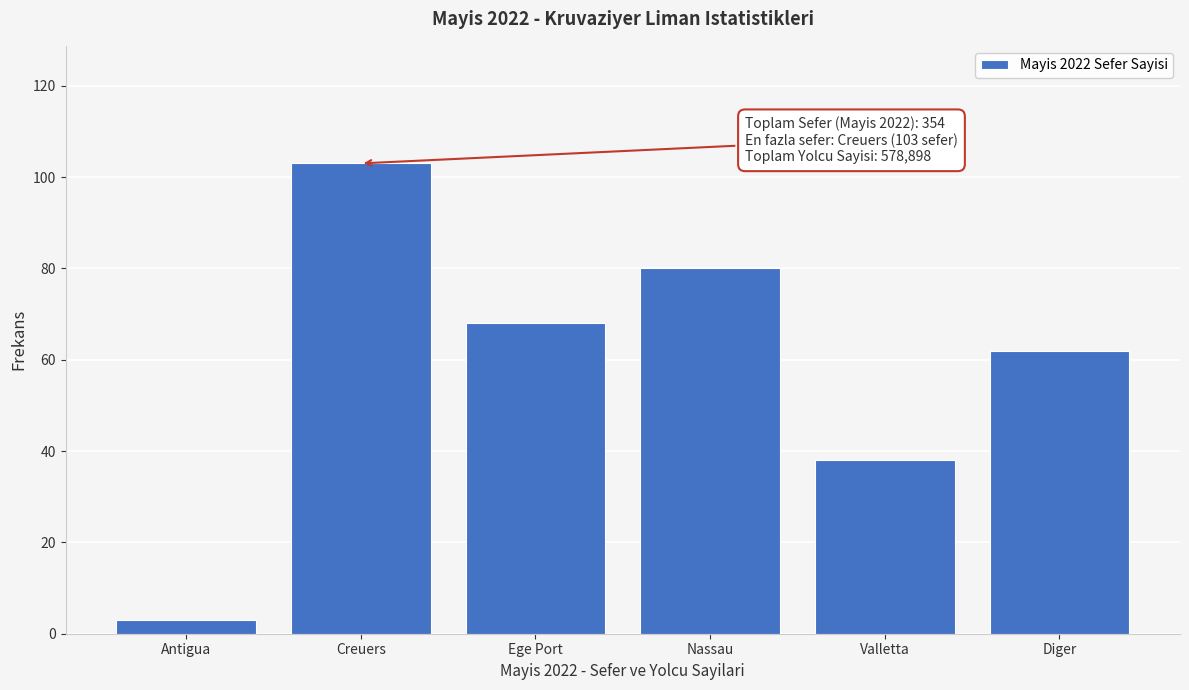

Reading left to right, what are all the values shown in this chart?

3	103	68	80	38	62